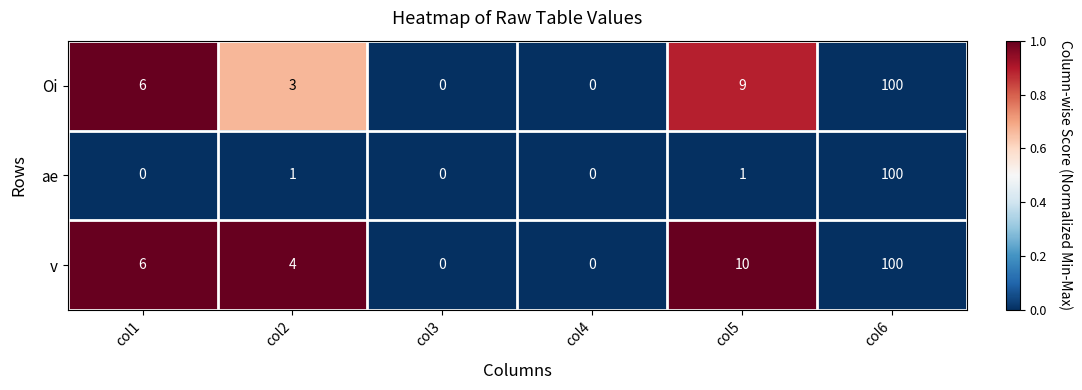

Which series has the largest total across all categories?

v